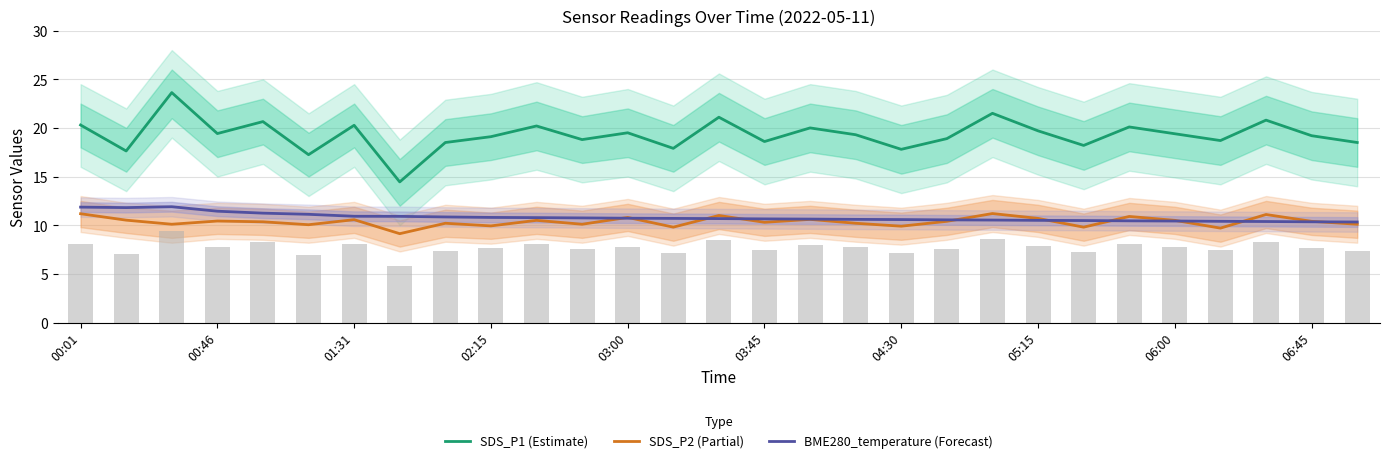

Does the chart contain stacked bars?

No